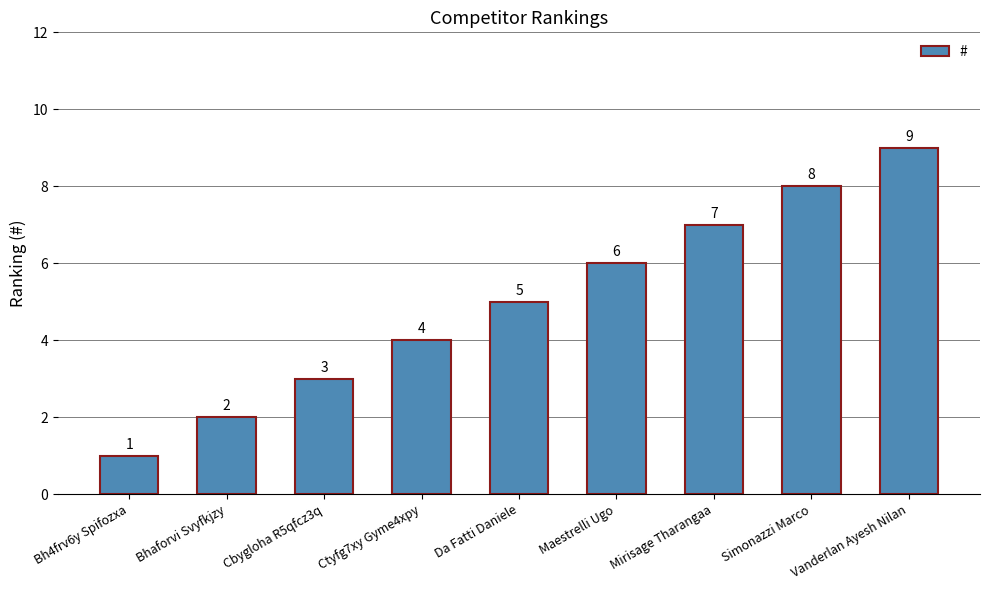

What value does the data have at Da Fatti Daniele?

5